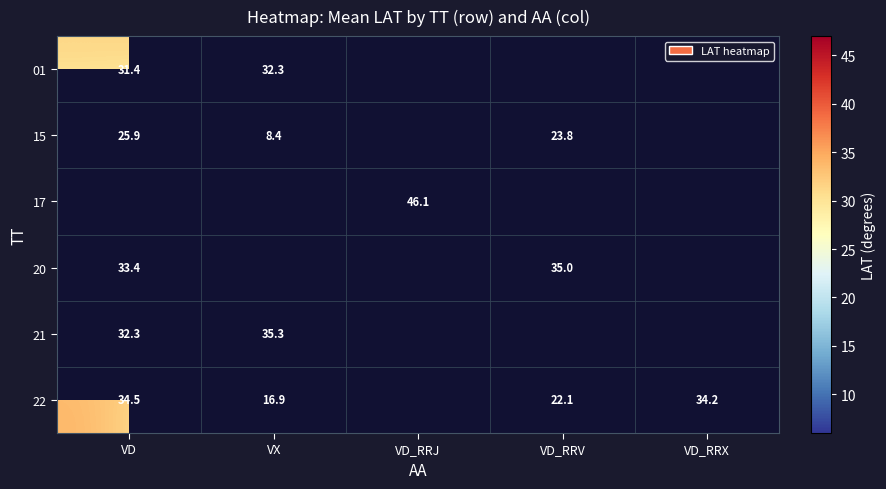

The value of 17 at VD_RRJ is 46.1. True or false?

True